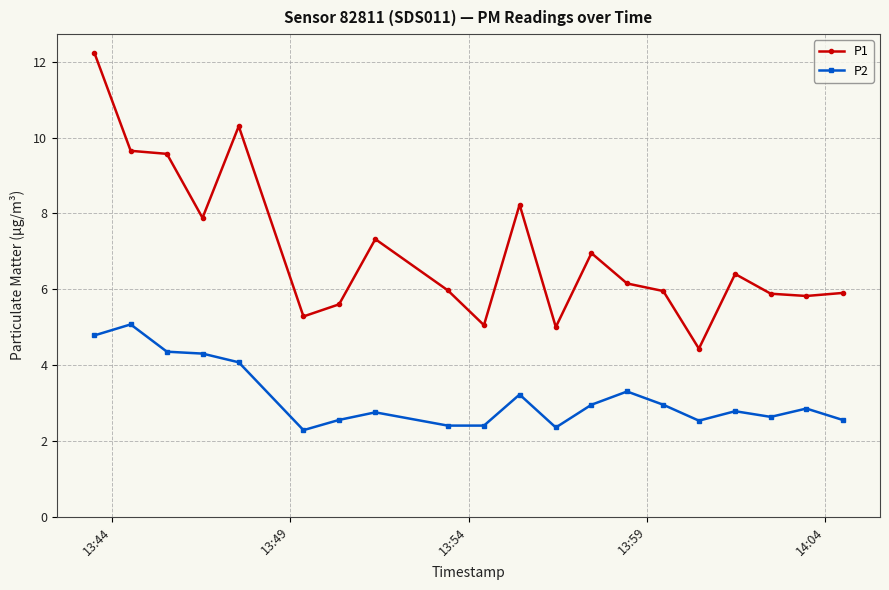

Count the number of data series in this chart.

2